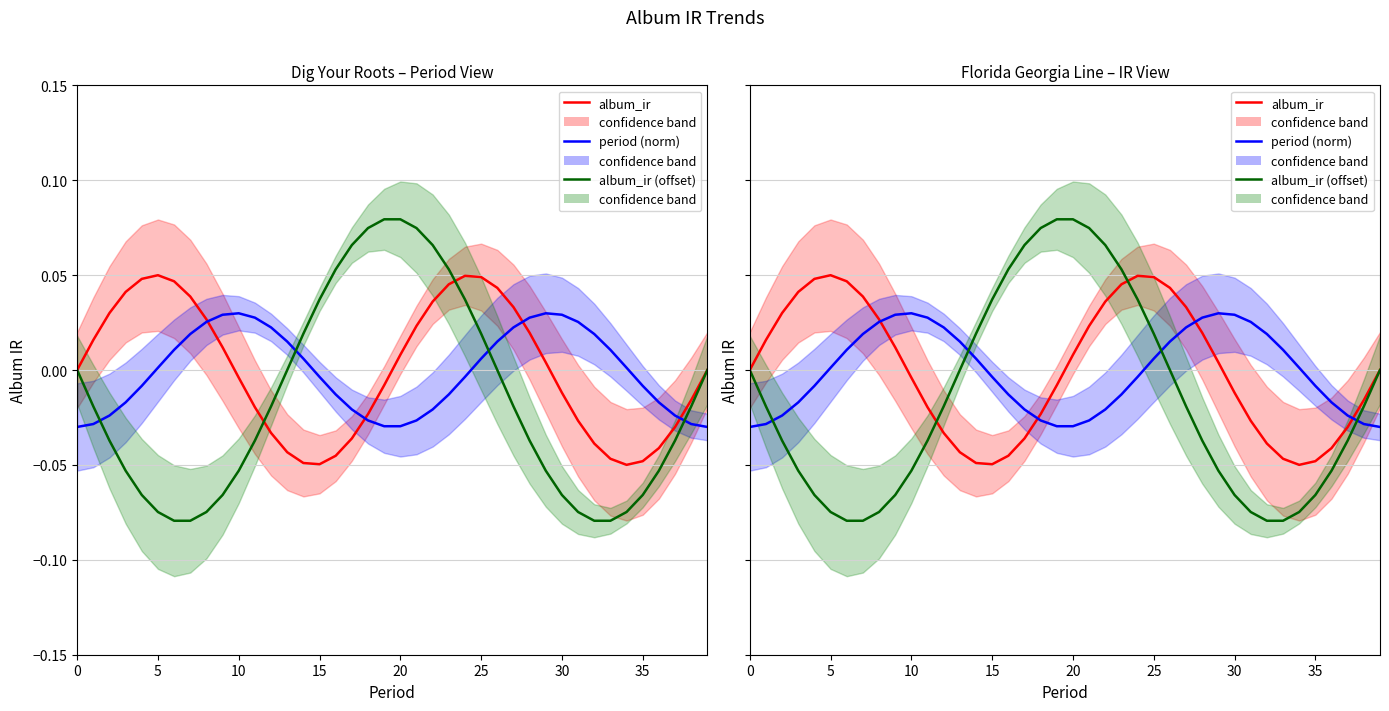

What is the label of the 18th point from the right?

22